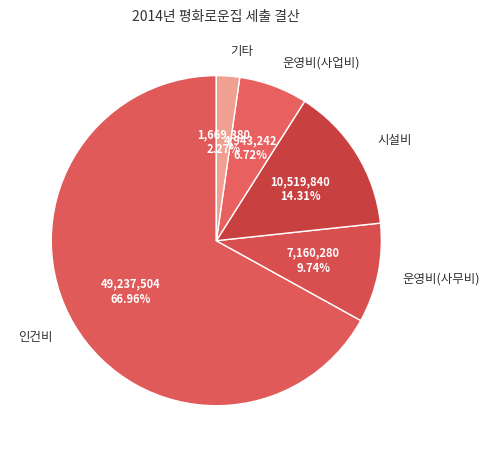

True or false: 운영비(사무비) accounts for 1% of the total.

False